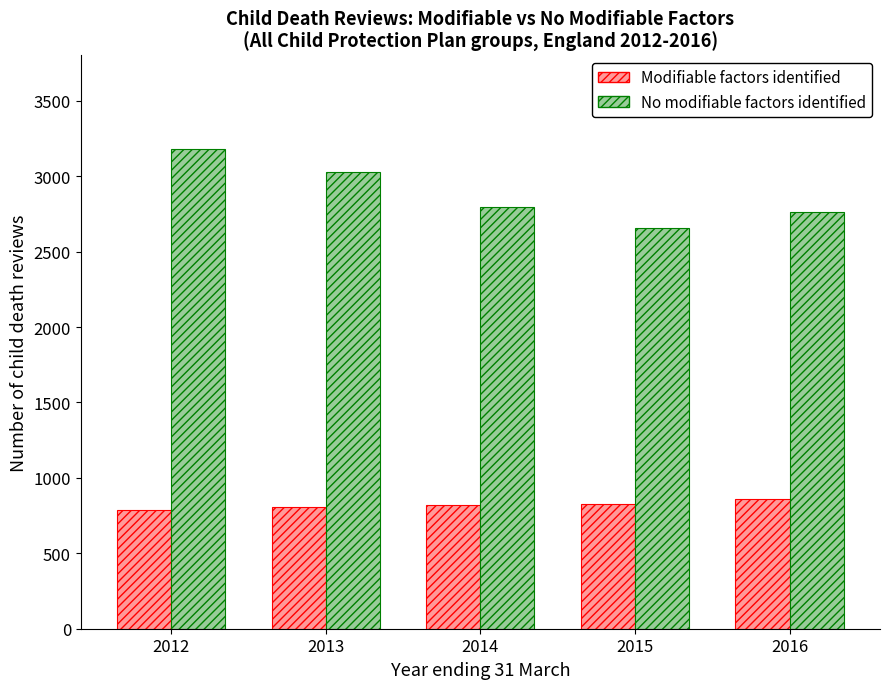

What is the sum of the Modifiable factors identified values at 2016 and 2013?

1669